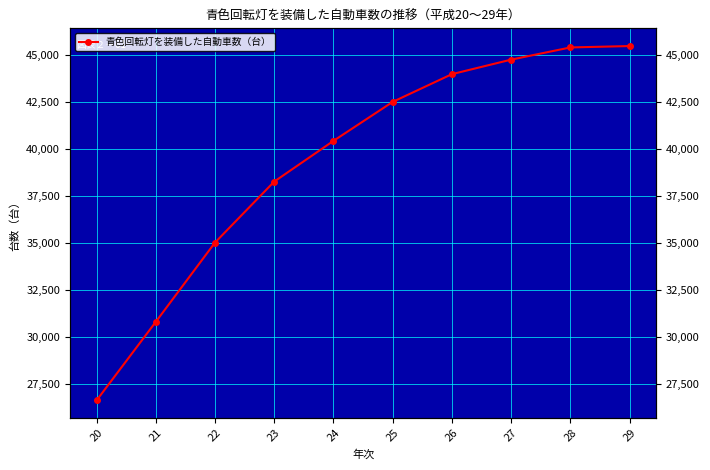

How many lines are shown in the chart?

1